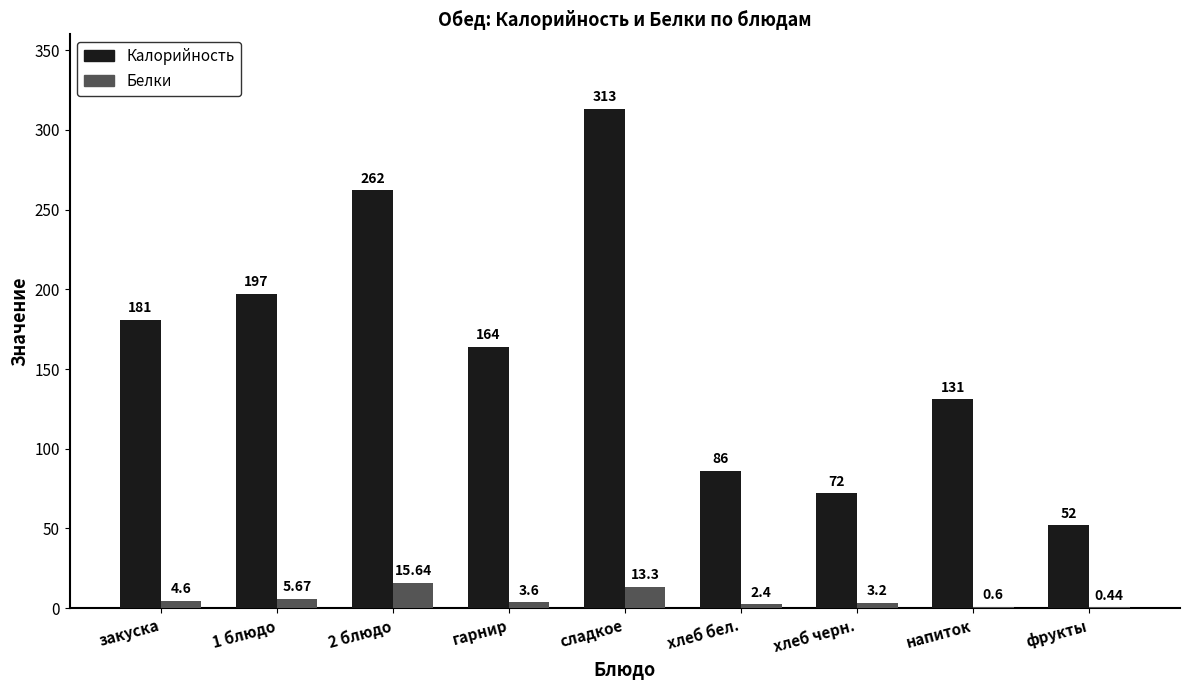

What is the sum of the Калорийность values at 2 блюдо and гарнир?

426.0